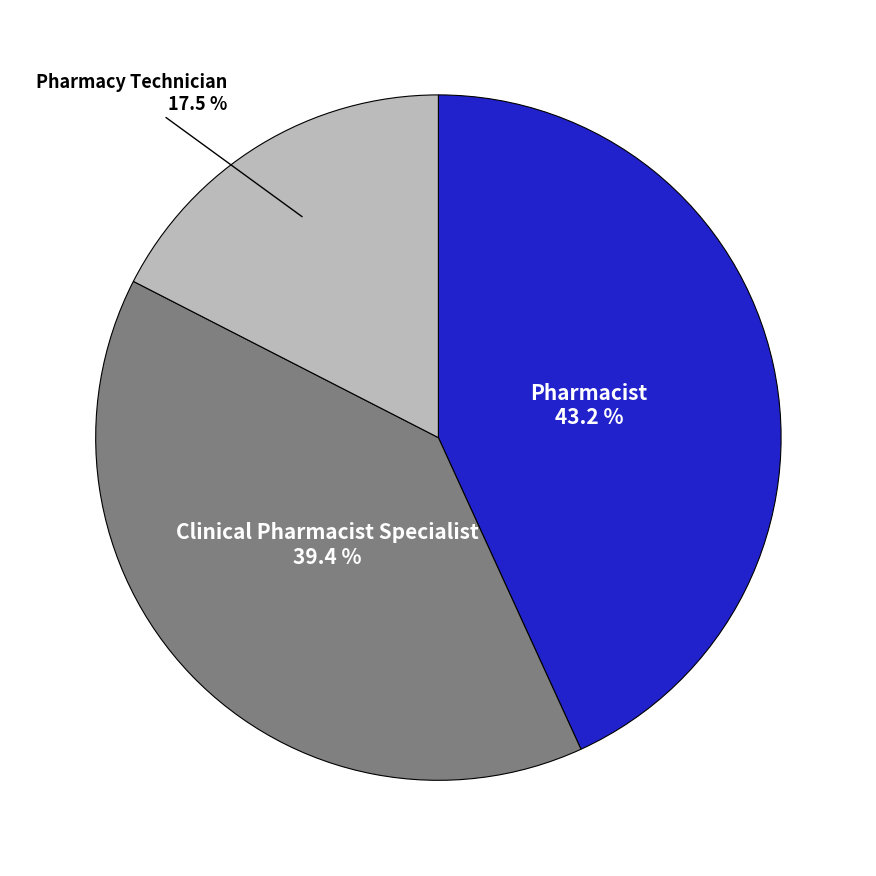

Is there any slice that represents more than half of the pie?

No